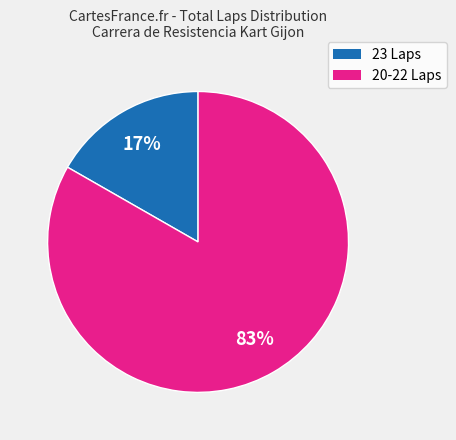

Is there a majority slice in this chart?

Yes